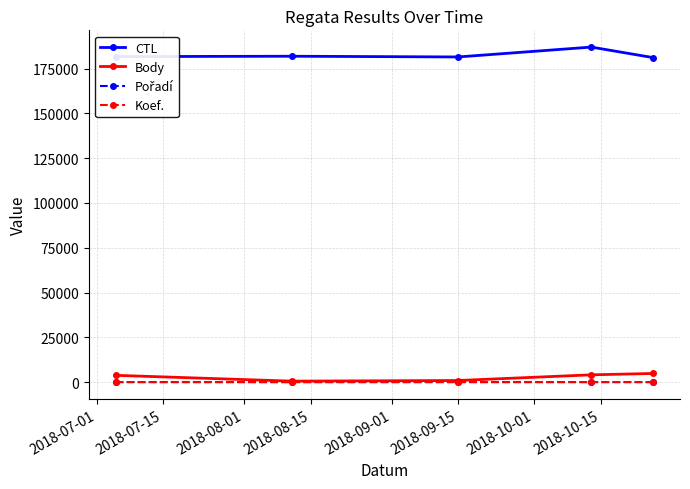

Which series has the largest total across all categories?

CTL